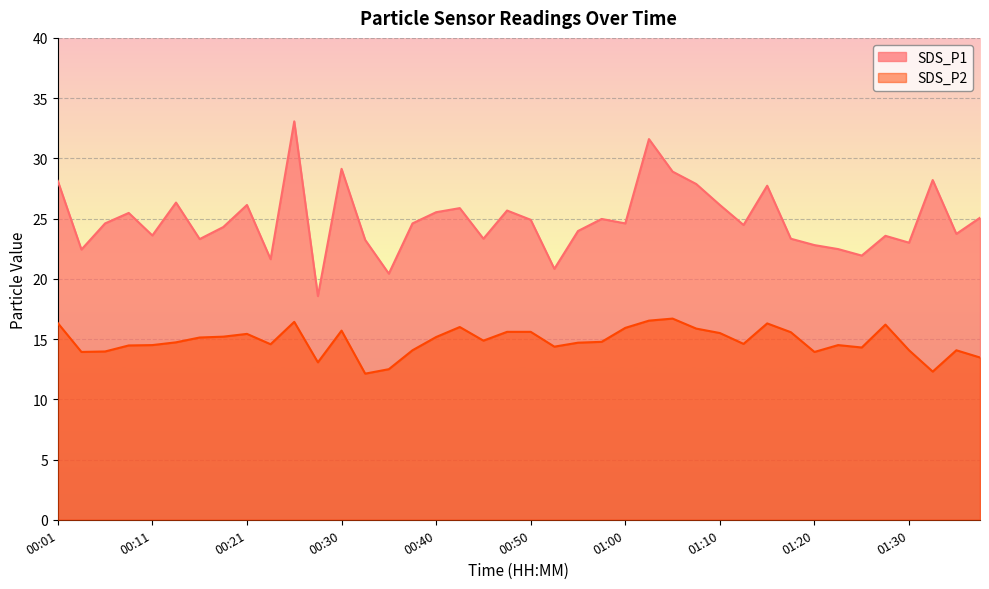

What is the spread (max minus min) of values at 00:55?

9.3